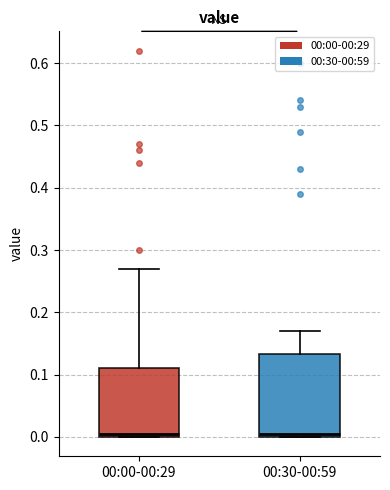

Reading left to right, read every box against the y-axis: the position of its median line, the range the box covers, and the ends of its whiskers. The values are not printed on the chart, so give them approximately, as read against the axis.

00:00-00:29: median 0.01, box 0.00 to 0.11, whiskers 0.00 to 0.27
00:30-00:59: median 0.01, box 0.00 to 0.13, whiskers 0.00 to 0.17